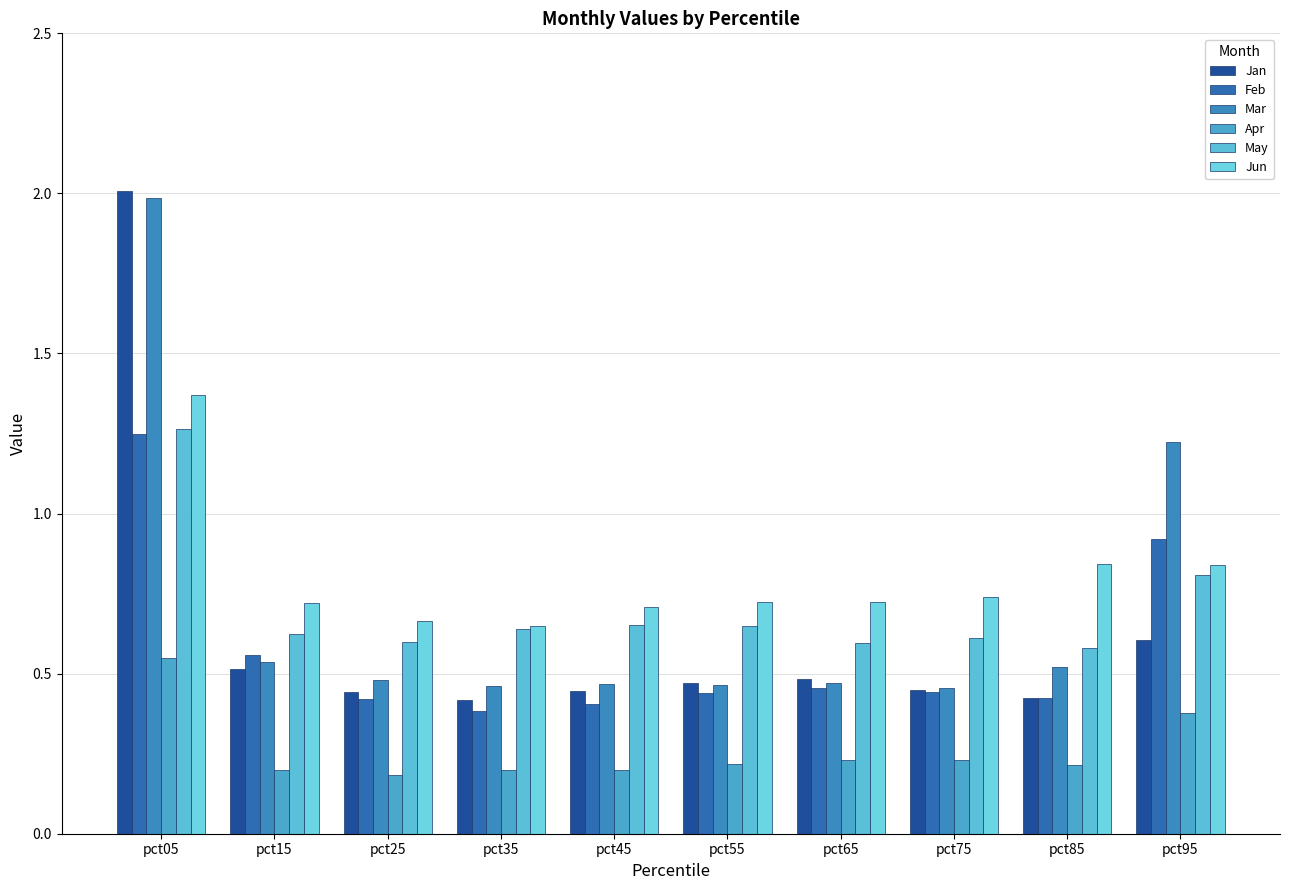

Is it true that Apr equals 0.1 at pct35?

False